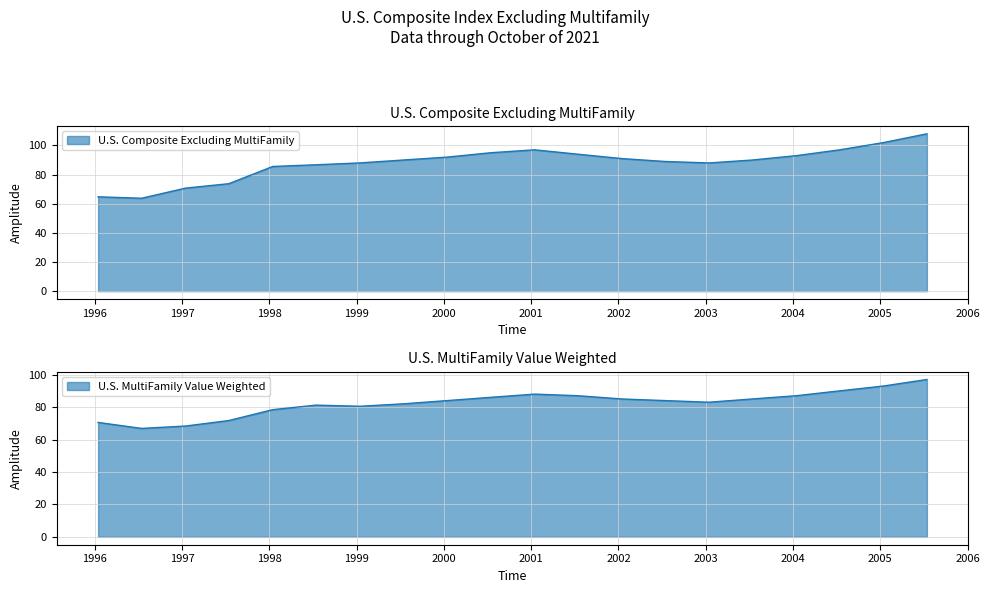

What is the difference between the maximum and minimum values in the U.S. Composite Excluding MultiFamily series?

44.2